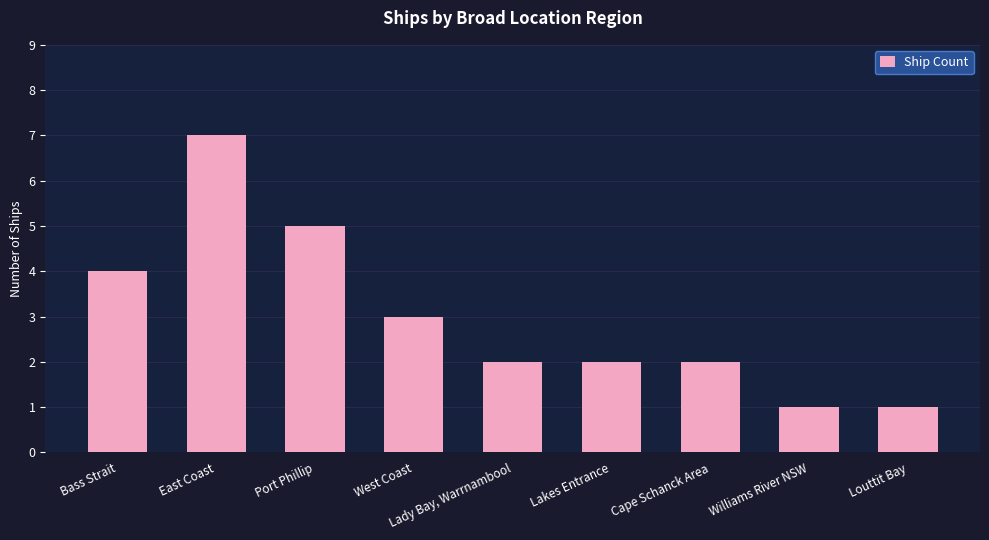

What is the label of the 6th bar from the right?

West Coast